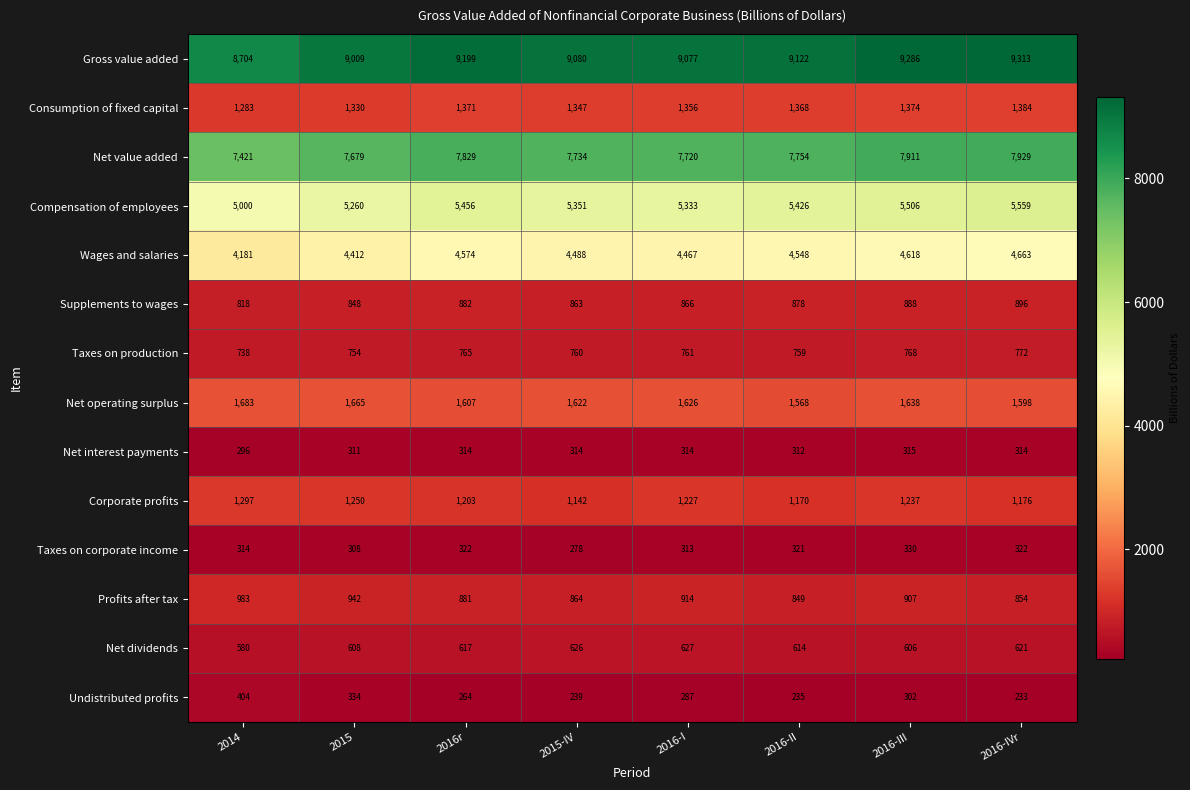

Which series changed the most between 2016-I and 2016-II?

Compensation of employees